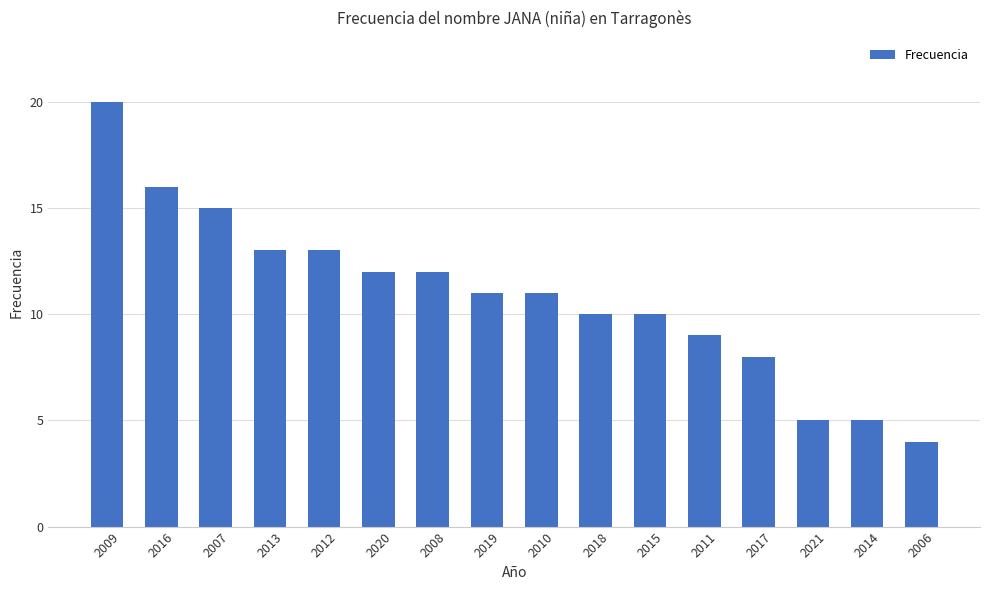

Reading left to right, list all the values displayed in this chart.

2009=20	2016=16	2007=15	2013=13	2012=13	2020=12	2008=12	2019=11	2010=11	2018=10	2015=10	2011=9	2017=8	2021=5	2014=5	2006=4